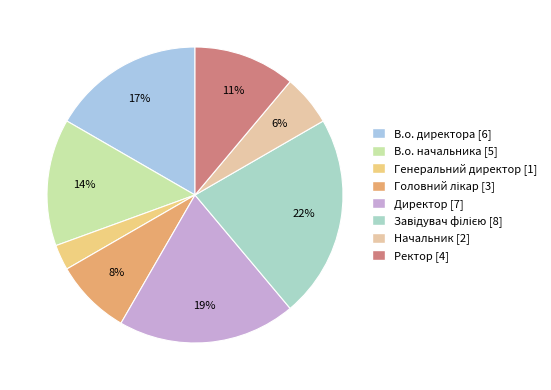

How many segments does this pie chart have?

8